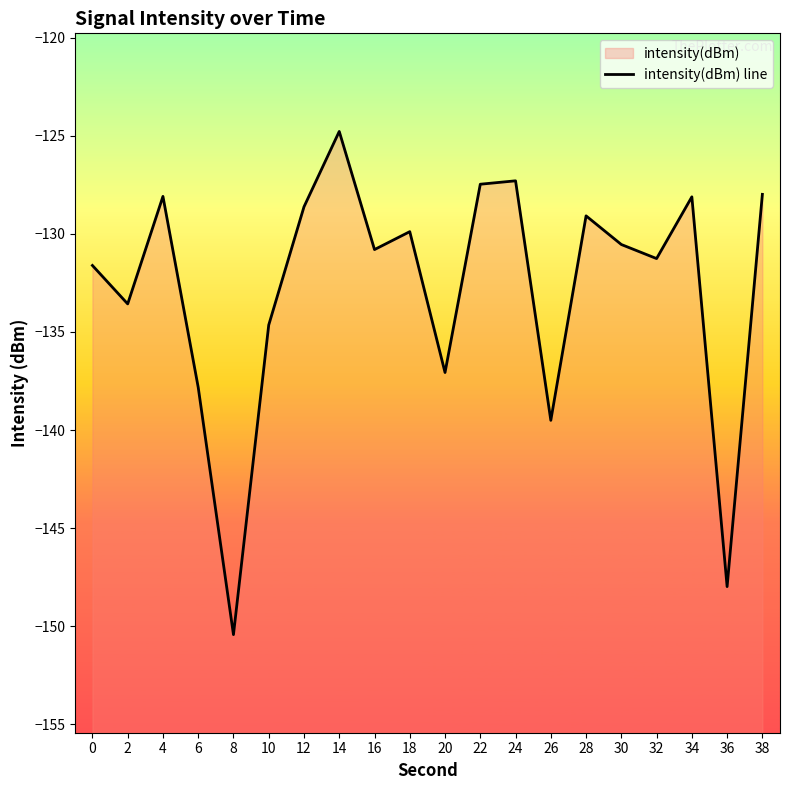

What is the greatest value displayed?

-124.8